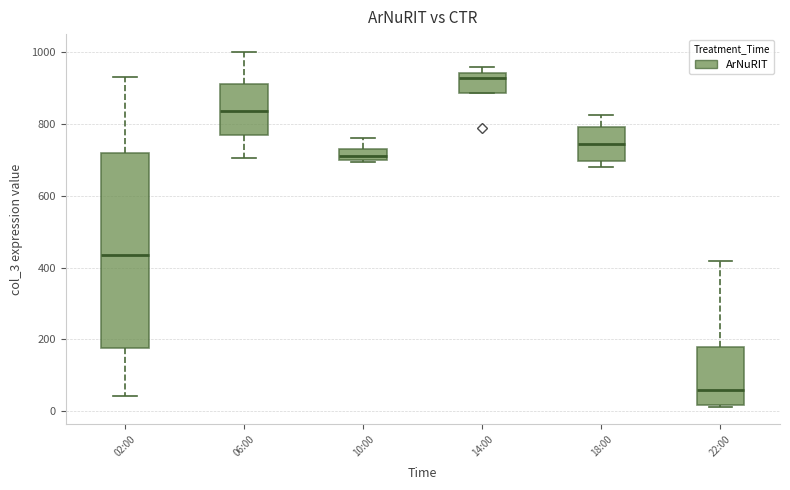

Reading left to right, transcribe this box plot: for each box, give where its median line is, the range the box spans, and where its two whiskers end, as read against the y-axis. The values are not printed on the chart, so give them approximately, as read against the axis.

02:00: median 440, box 180 to 720, whiskers 40 to 920
06:00: median 840, box 760 to 920, whiskers 700 to 1000
10:00: median 720 (inside the box), box 700 to 720, whiskers 700 to 760
14:00: median 920, box 880 to 940, whiskers 880 to 960
18:00: median 740, box 700 to 800, whiskers 680 to 820
22:00: median 60, box 20 to 180, whiskers 20 to 420